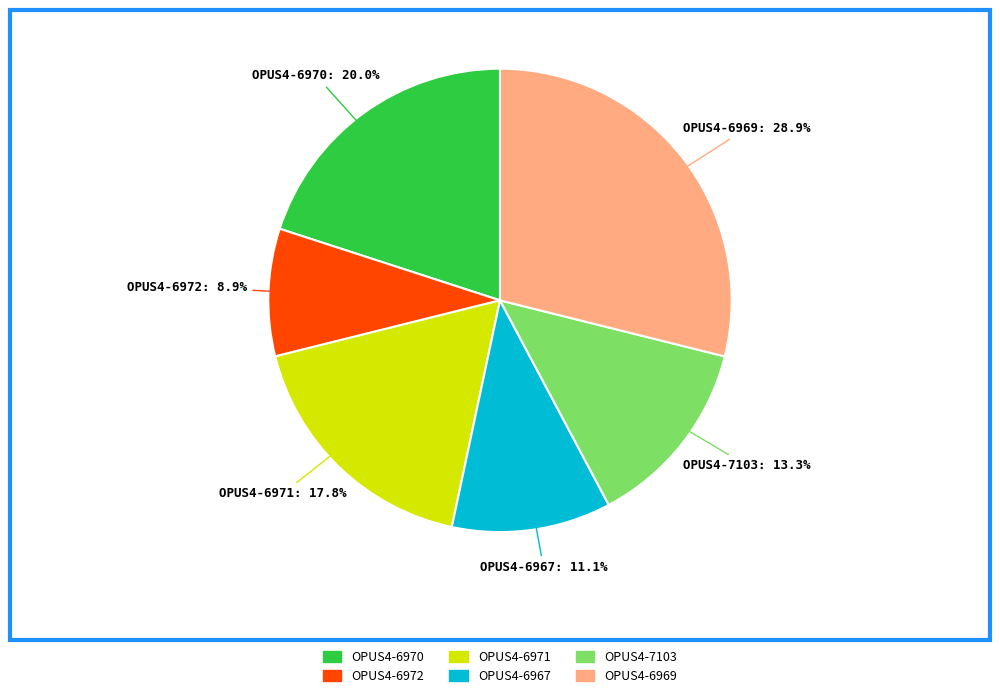

Do OPUS4-6970 and OPUS4-6972 together represent more than half of the pie?

No